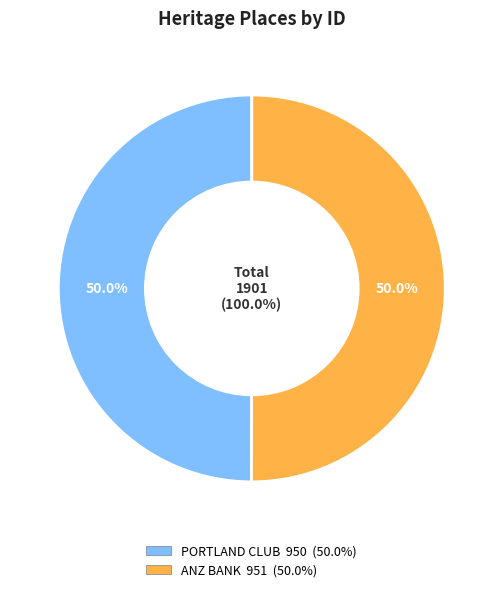

What is the ratio of the value at PORTLAND CLUB to the value at ANZ BANK?

1.0